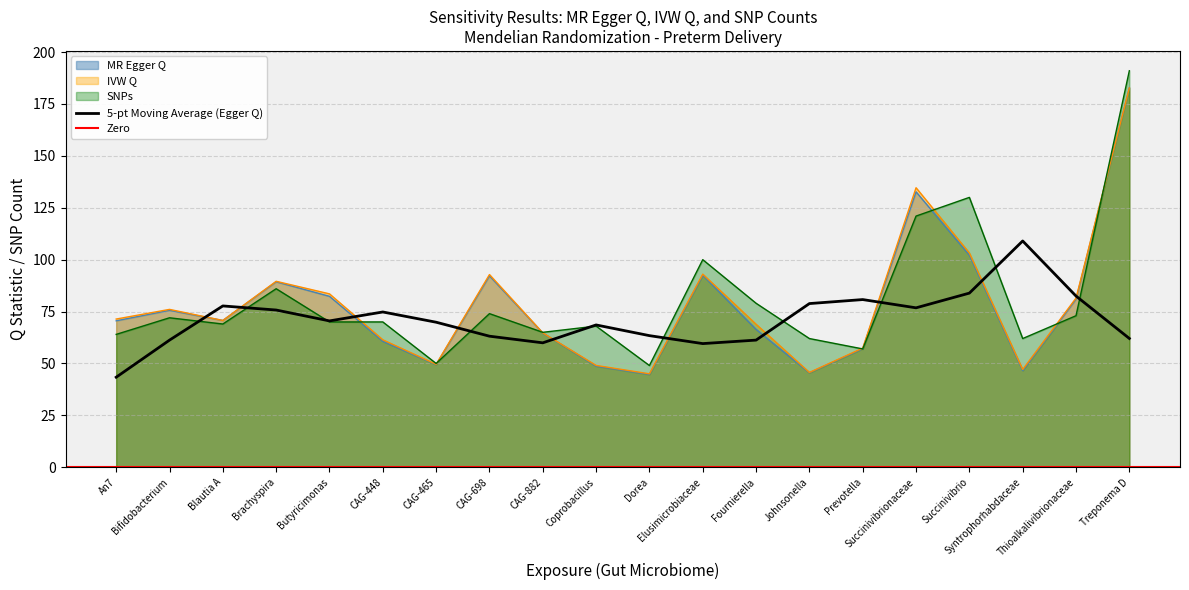

At which category does IVW Q reach its first local peak?

Bifidobacterium